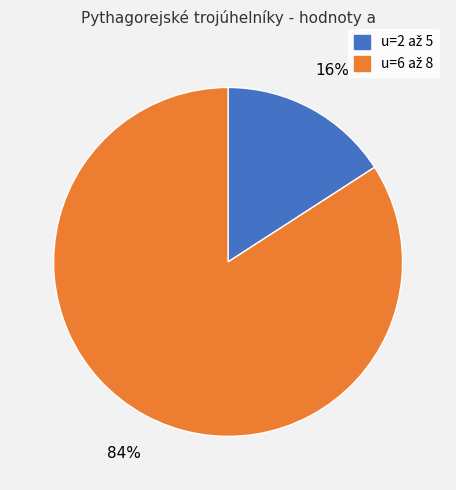

Does any single category account for the majority?

Yes